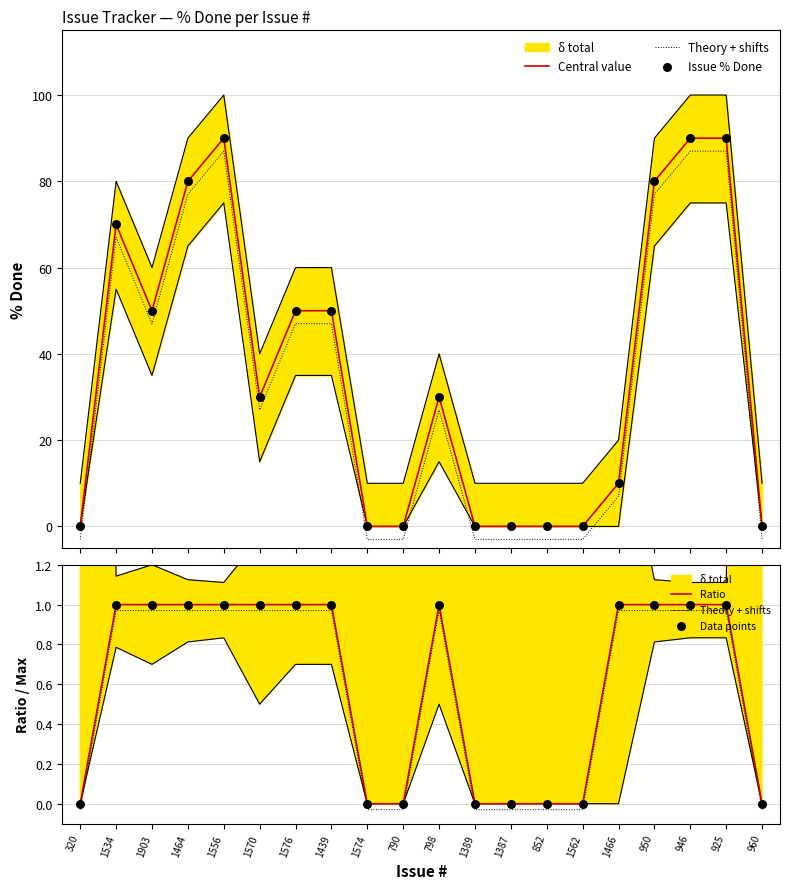

What is the total value across all series at 925?

183.0